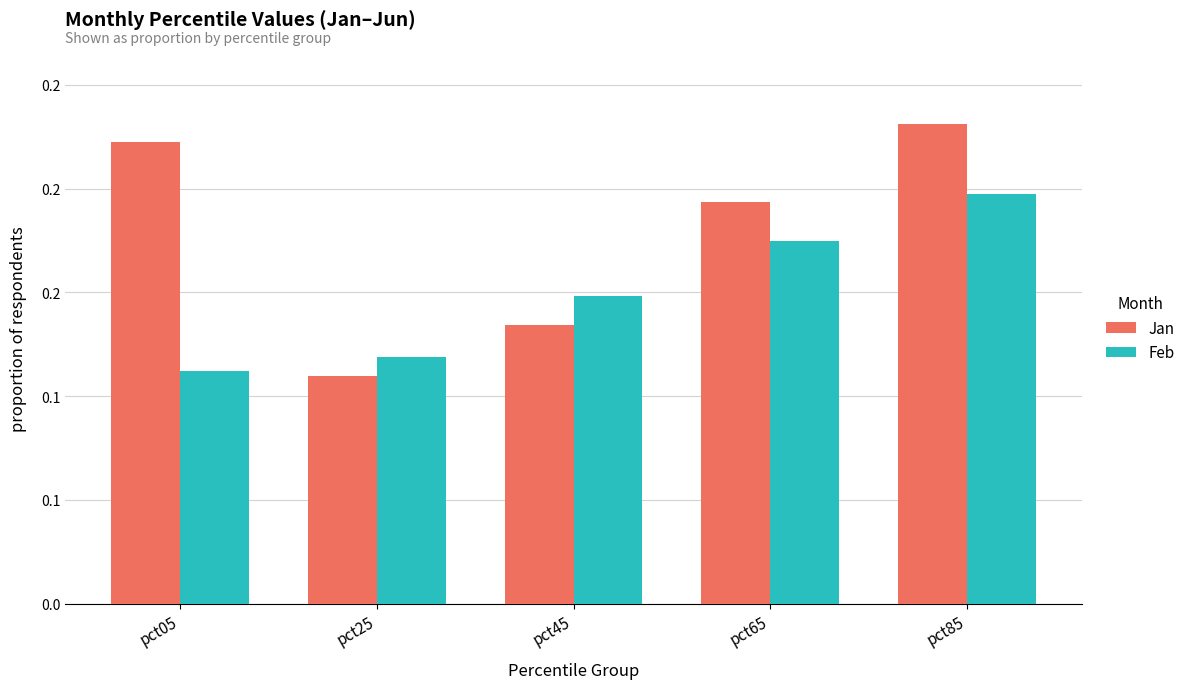

List the labels in order of Jan value, largest first.

pct85, pct05, pct65, pct45, pct25